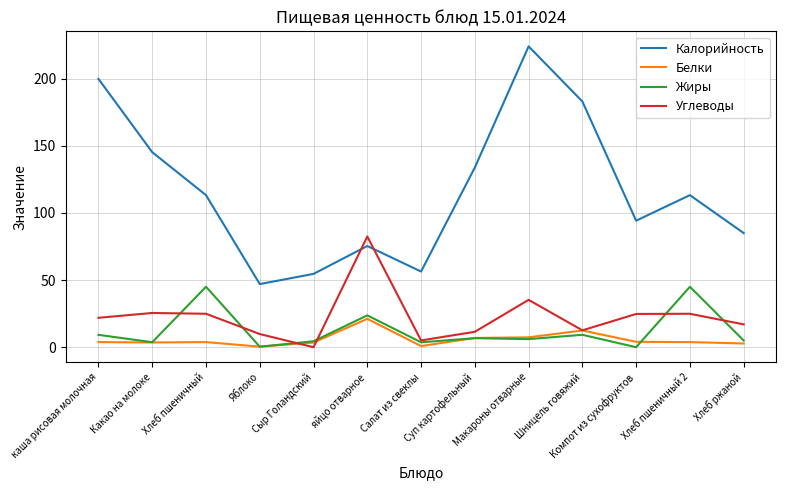

At which category is the sum across all series the highest?

Макароны отварные